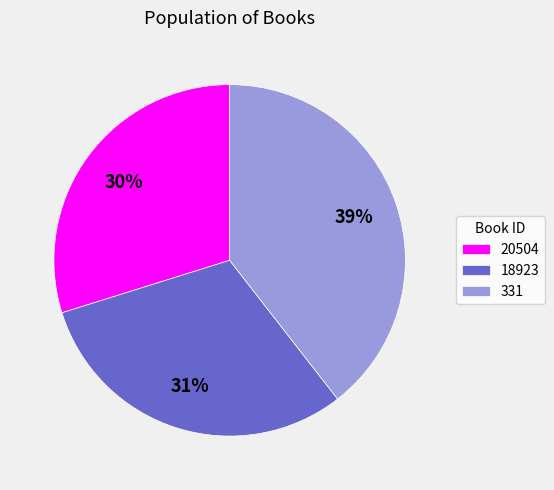

Is there a majority slice in this chart?

No